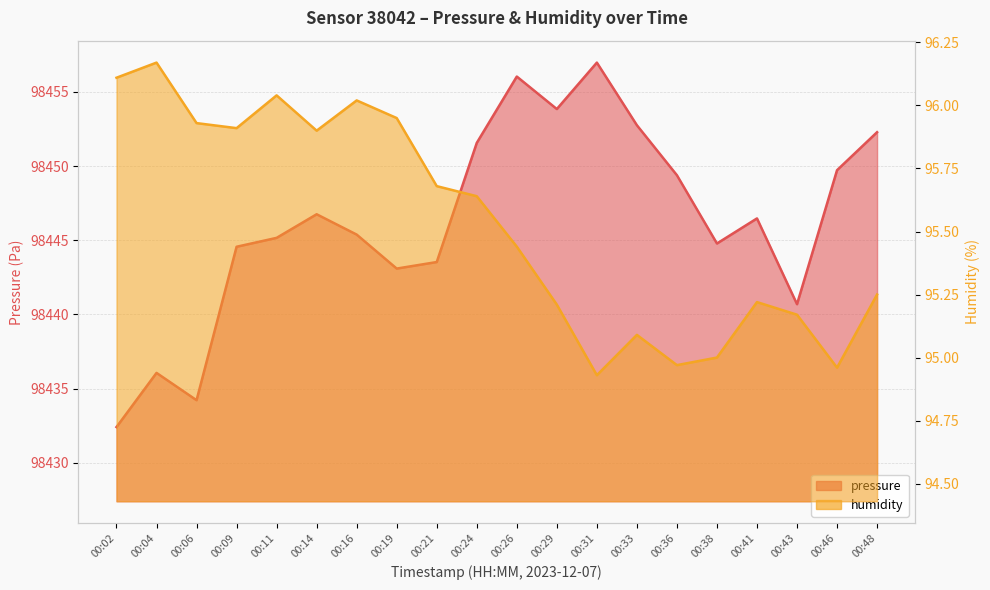

Does the chart display data point markers on the line(s)?

No